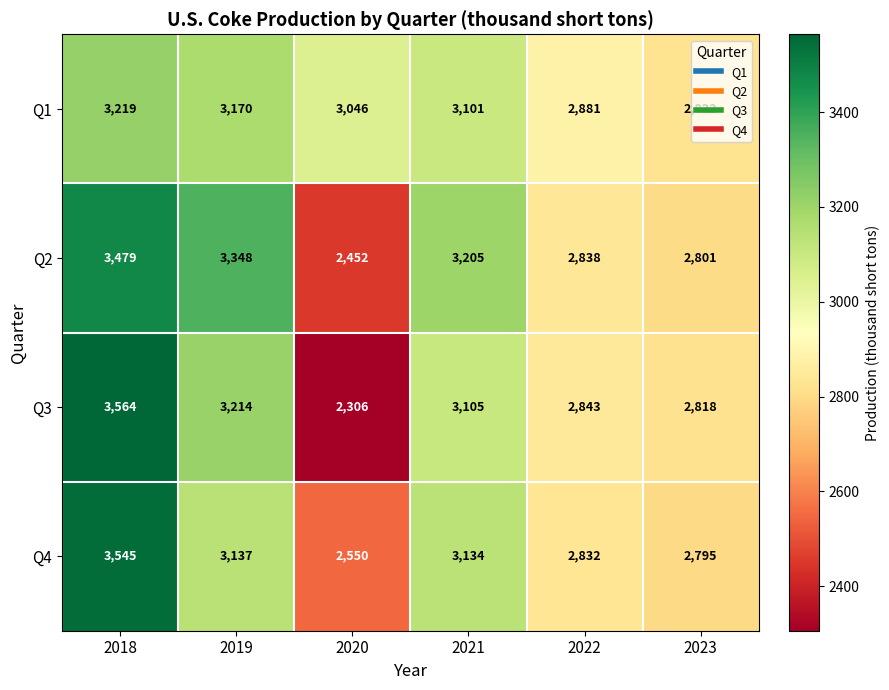

The value of Q4 at 2021 is 1262. True or false?

False